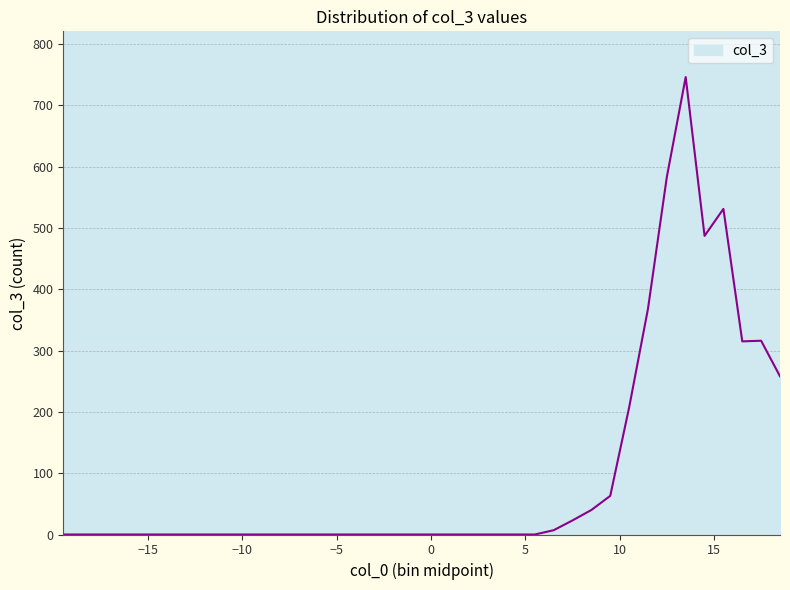

What is the maximum value shown in the chart?

746